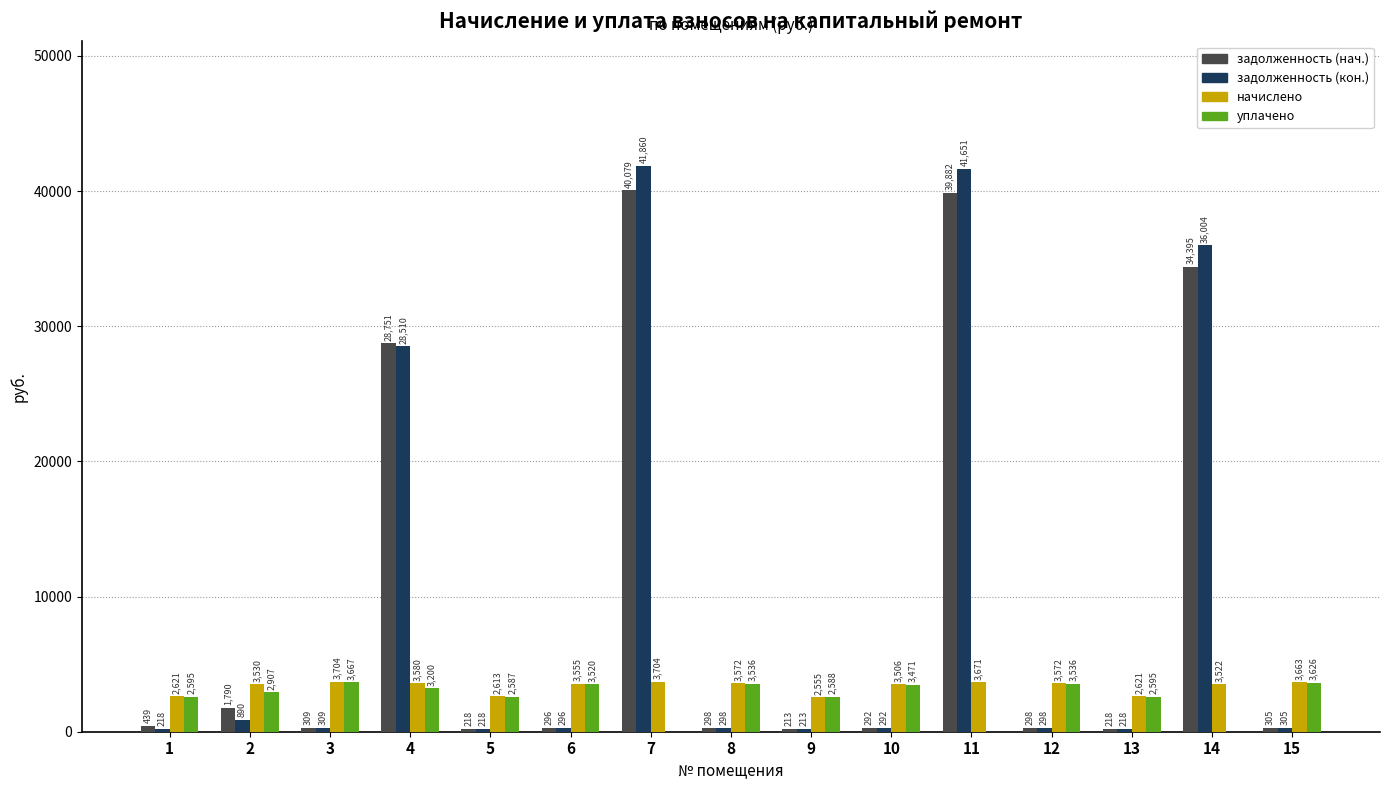

Which series changed the most between 6 and 11?

задолженность (кон.)